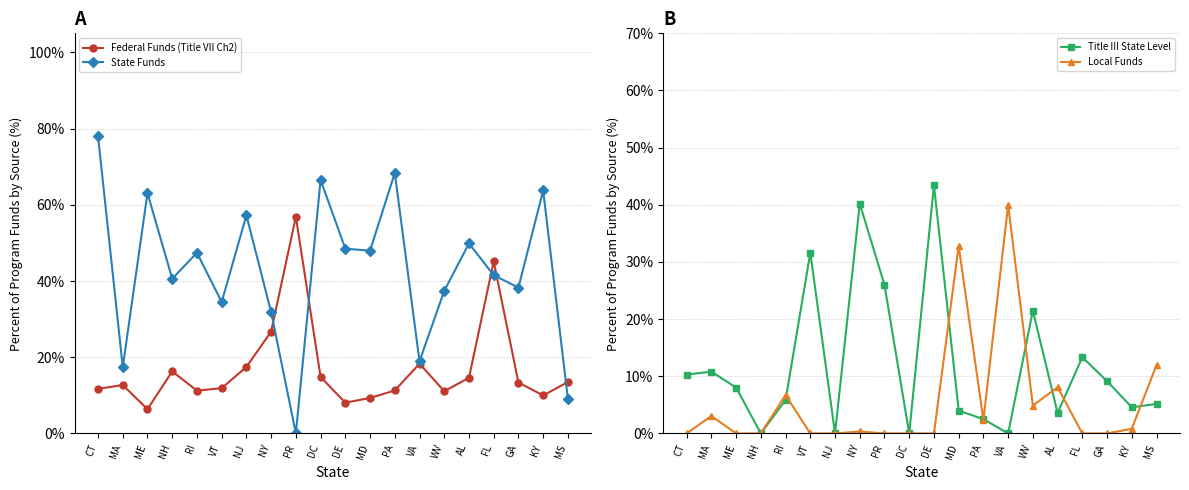

The Local Funds series shows 0.8 at KY. True or false?

True